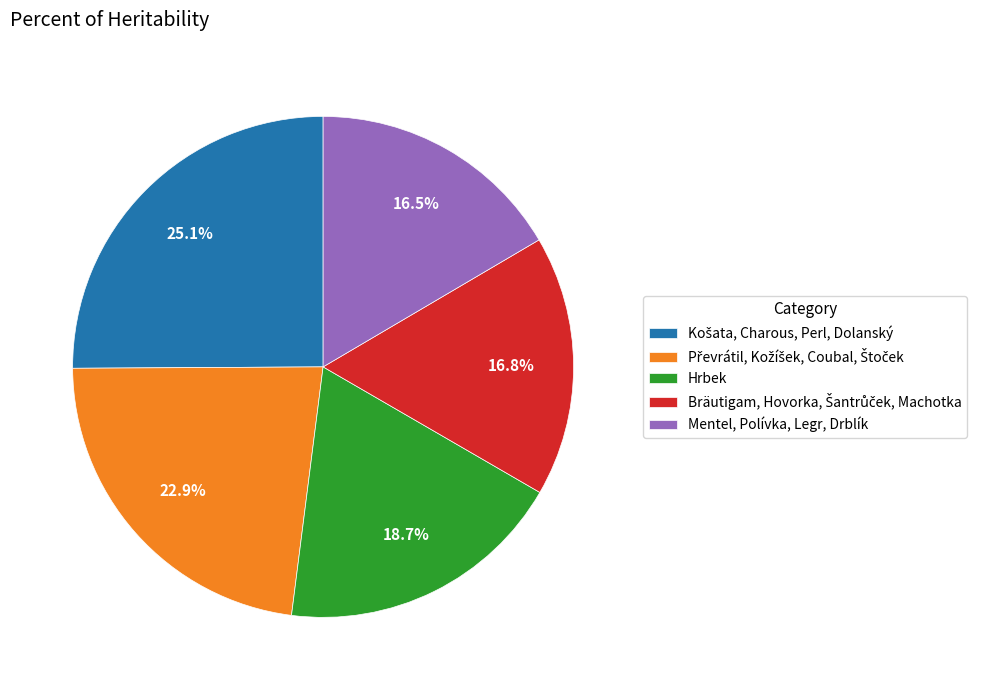

Between Hrbek and Mentel, Polívka, Legr, Drblík, which is larger?

Hrbek